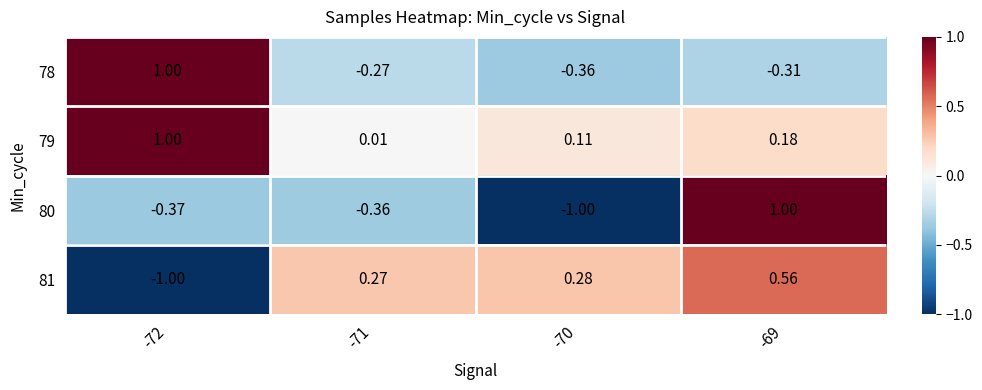

Is the value of 80 at -70 greater than the value of 78 at -70?

No